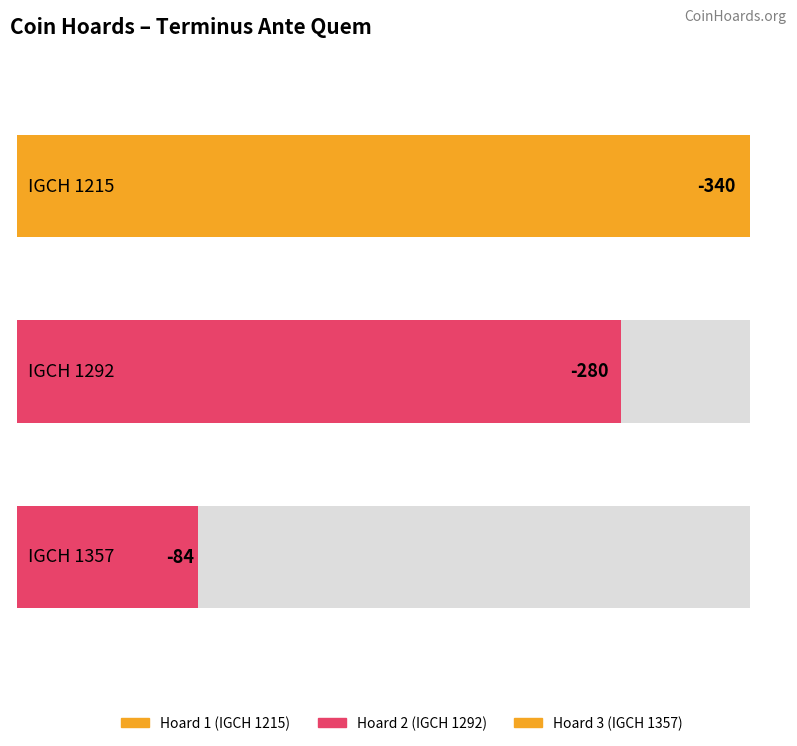

At which label is the value closest to -212?

IGCH 1292